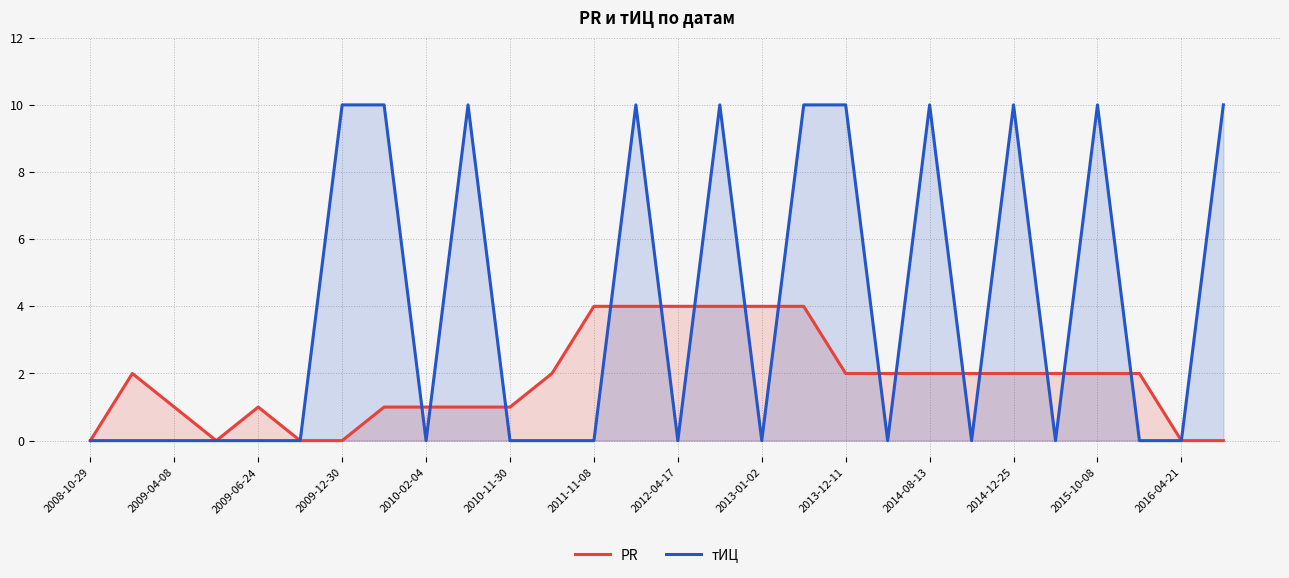

Which series has the largest range (max minus min)?

тИЦ